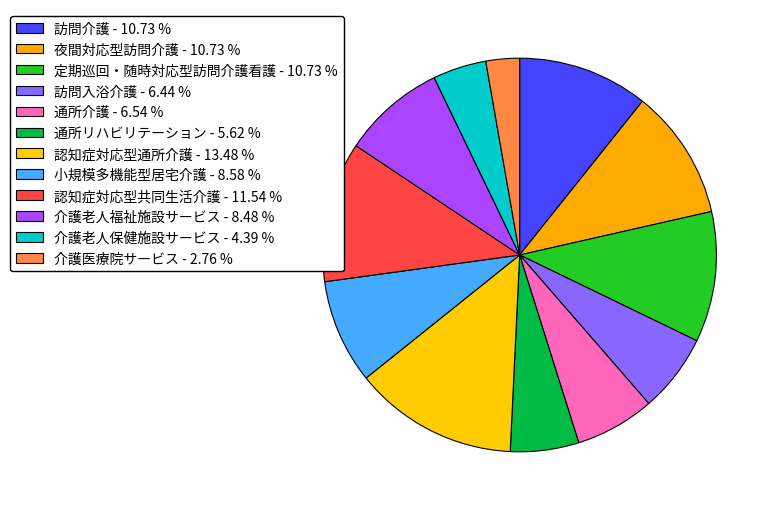

What is the total percentage of 訪問介護 and 通所リハビリテーション?

16.3%